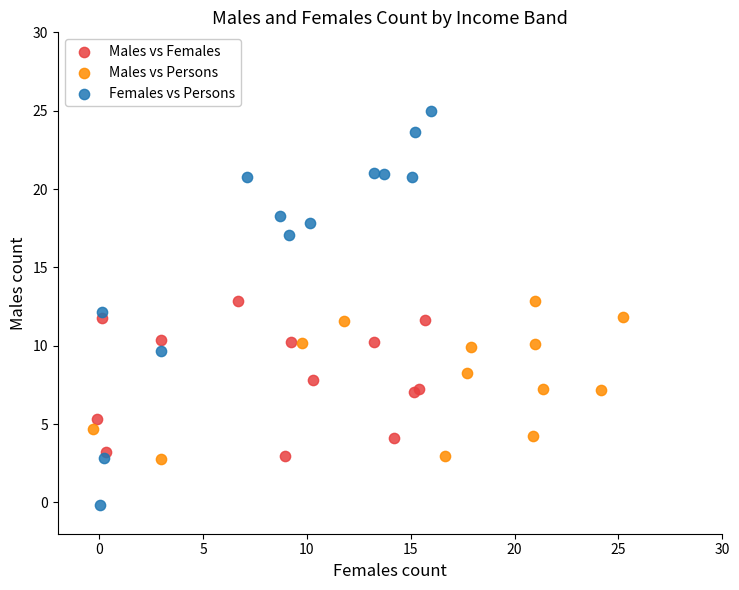

Which series reaches the minimum Y coordinate?

Females vs Persons